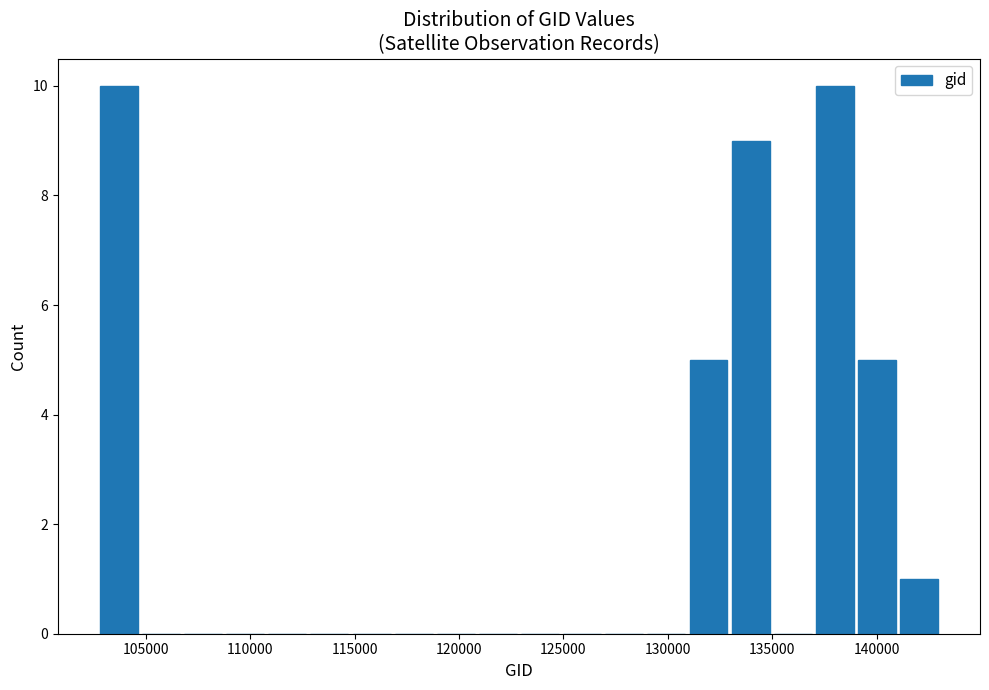

Reading left to right, list every bar in this chart as the range it spans on the x-axis followed by its height. Neither the bar edges nor the heights are printed on the chart, so give them approximately, as read against the axes.

103000 to 105000: 10
105000 to 107000: 0
107000 to 109000: 0
109000 to 111000: 0
111000 to 113000: 0
113000 to 115000: 0
115000 to 117000: 0
117000 to 119000: 0
119000 to 121000: 0
121000 to 123000: 0
123000 to 125000: 0
125000 to 127000: 0
127000 to 129000: 0
129000 to 131000: 0
131000 to 133000: 5
133000 to 135000: 9
135000 to 137000: 0
137000 to 139000: 10
139000 to 141000: 5
141000 to 143000: 1